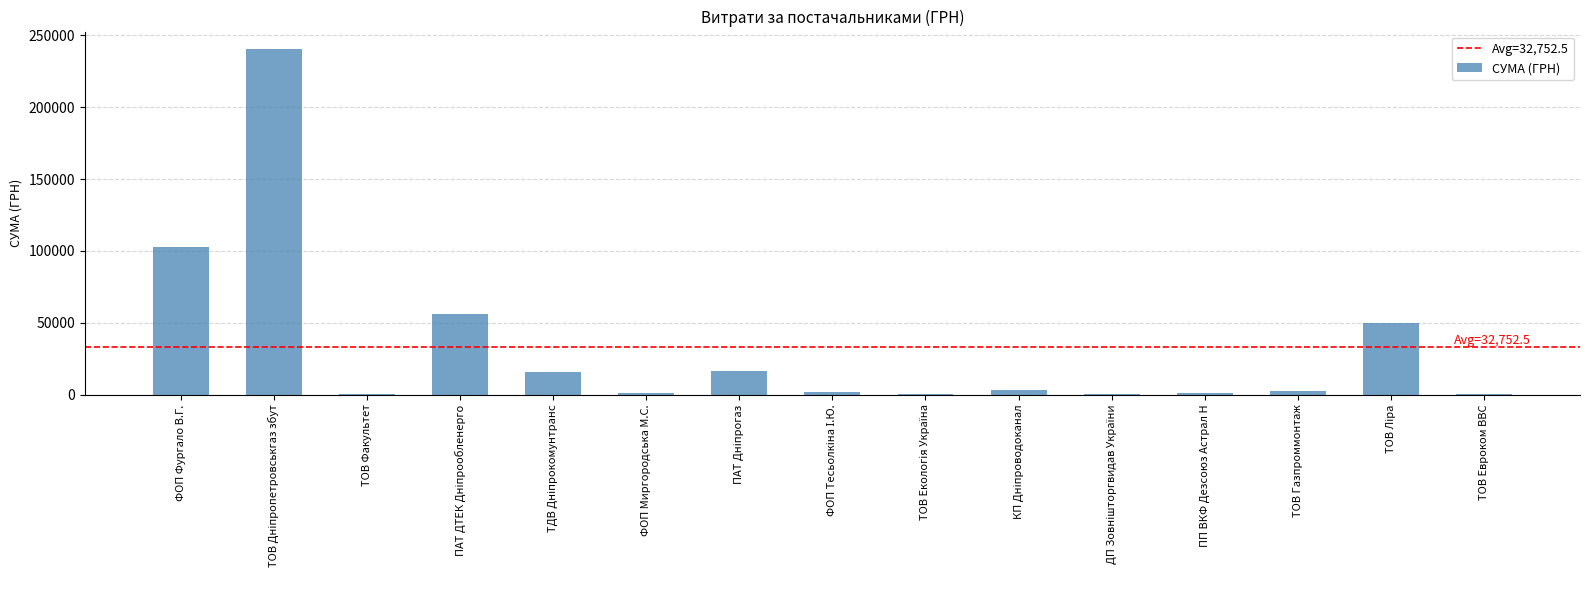

At which label is the value closest to 120448?

ФОП Фургало В.Г.